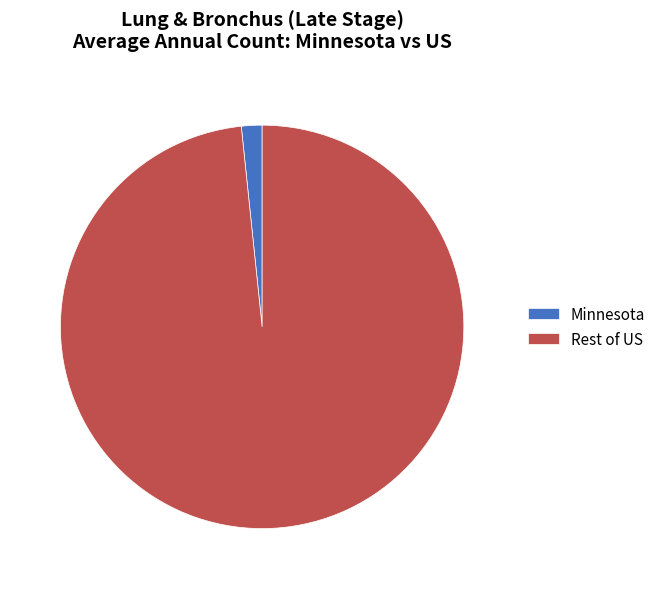

Which category has the smallest portion of the pie?

Minnesota